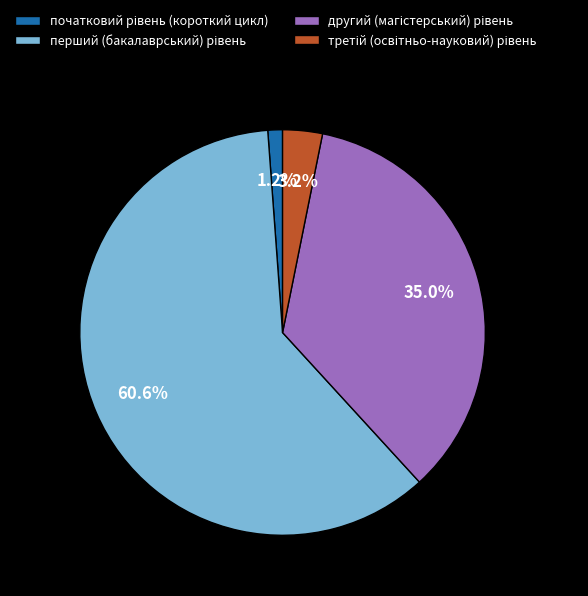

Is there any slice that represents more than half of the pie?

Yes